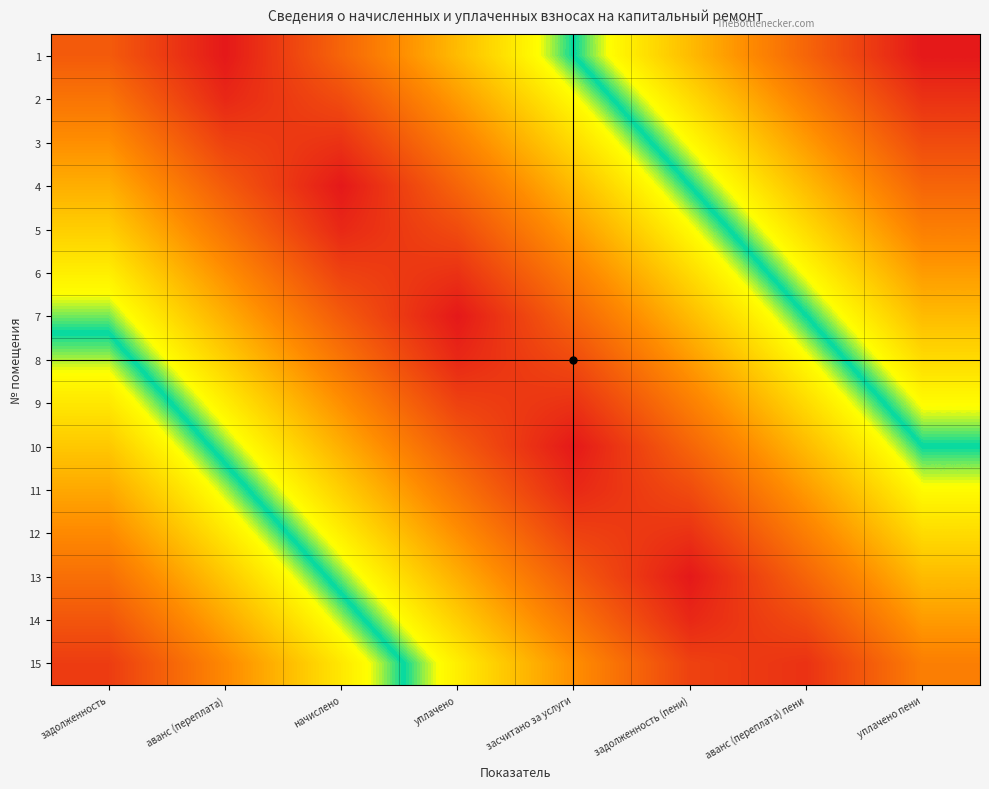

Count the number of categories in the chart.

8